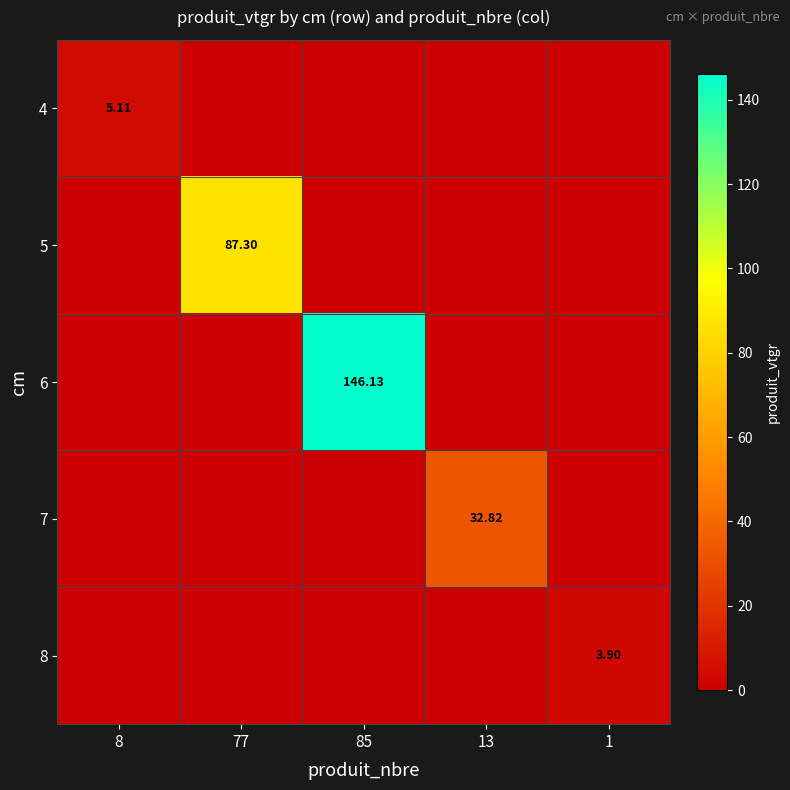

At how many categories does at least one series exceed 114?

1